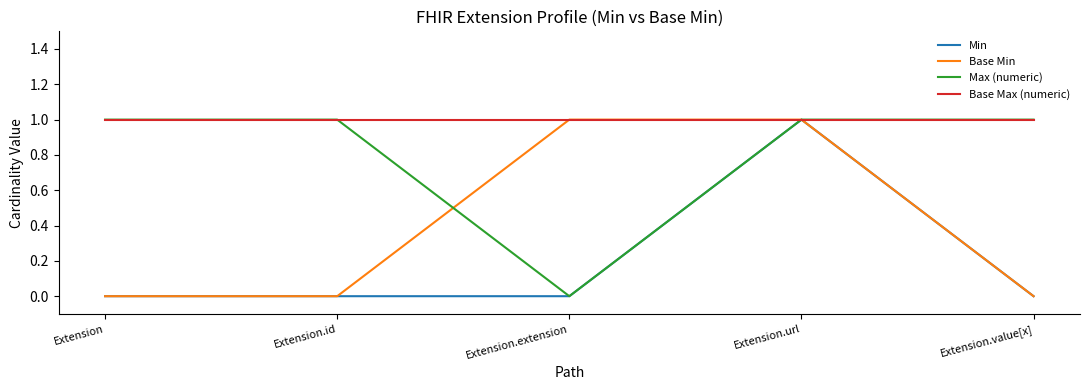

What position from the right is Extension?

5